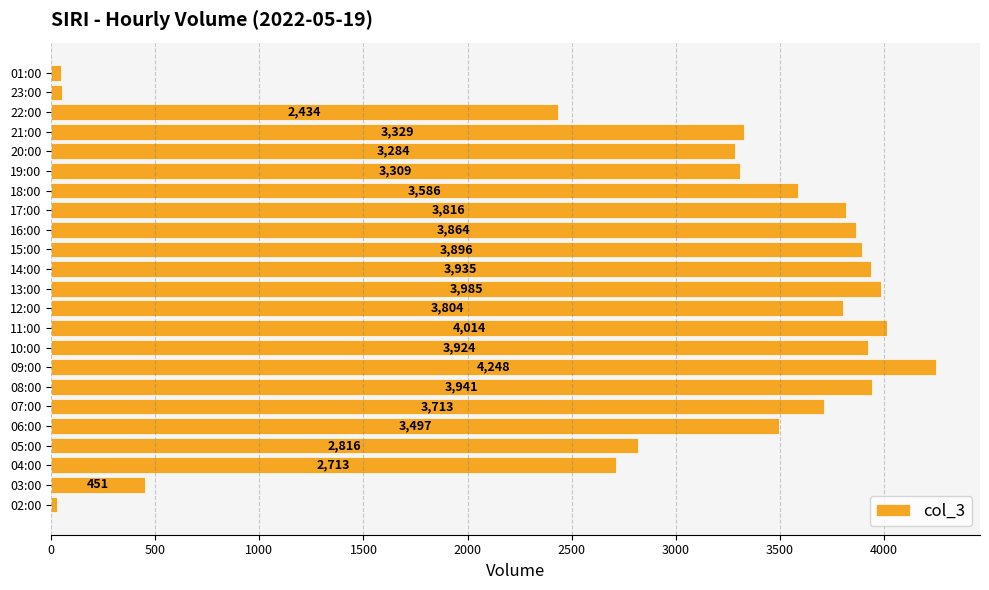

What is the change in value from 09:00 to 18:00?

-662